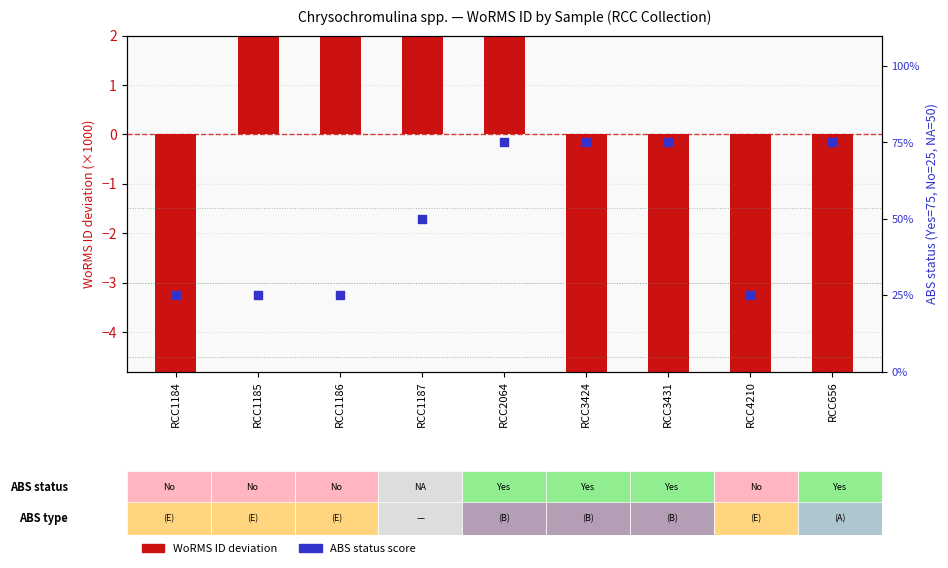

At how many categories does at least one series exceed -12?

9